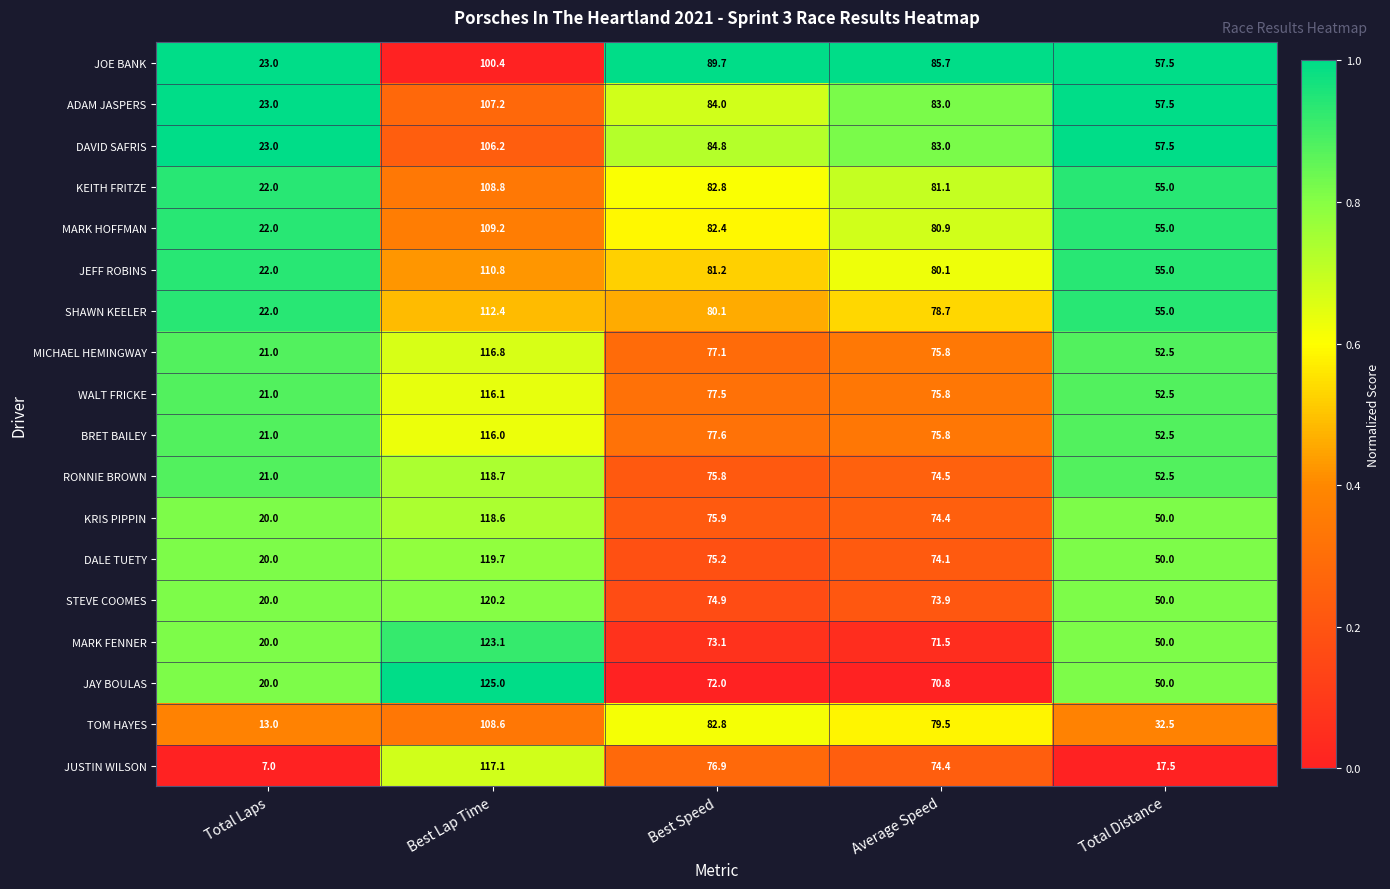

The BRET BAILEY series shows 94.1 at Total Distance. True or false?

False